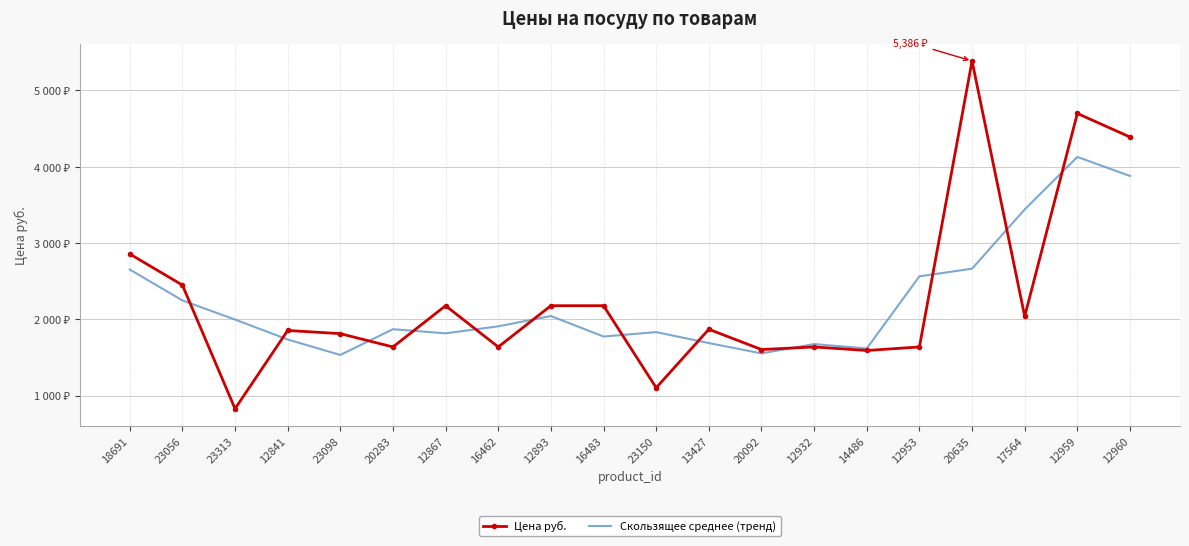

Reading left to right, extract all data points from this chart.

Цена руб.: 18691=2856.7	23056=2449.0	23313=828.0	12841=1854.0	23098=1812.0	20283=1637.7	12867=2178.4	16462=1637.7	12893=2178.4	16483=2178.4	23150=1103.0	13427=1869.4	20092=1604.0	12932=1637.7	14486=1591.3	12953=1637.7	20635=5386.0	17564=2039.4	12959=4698.0	12960=4389.0
Скользящее среднее (тренд): 18691=2652.8	23056=2247.6	23313=1996.9	12841=1735.7	23098=1532.9	20283=1870.5	12867=1816.5	16462=1908.1	12893=2043.3	16483=1774.4	23150=1832.3	13427=1688.7	20092=1553.5	12932=1675.6	14486=1617.7	12953=2563.2	20635=2663.6	17564=3440.3	12959=4128.1	12960=3878.8